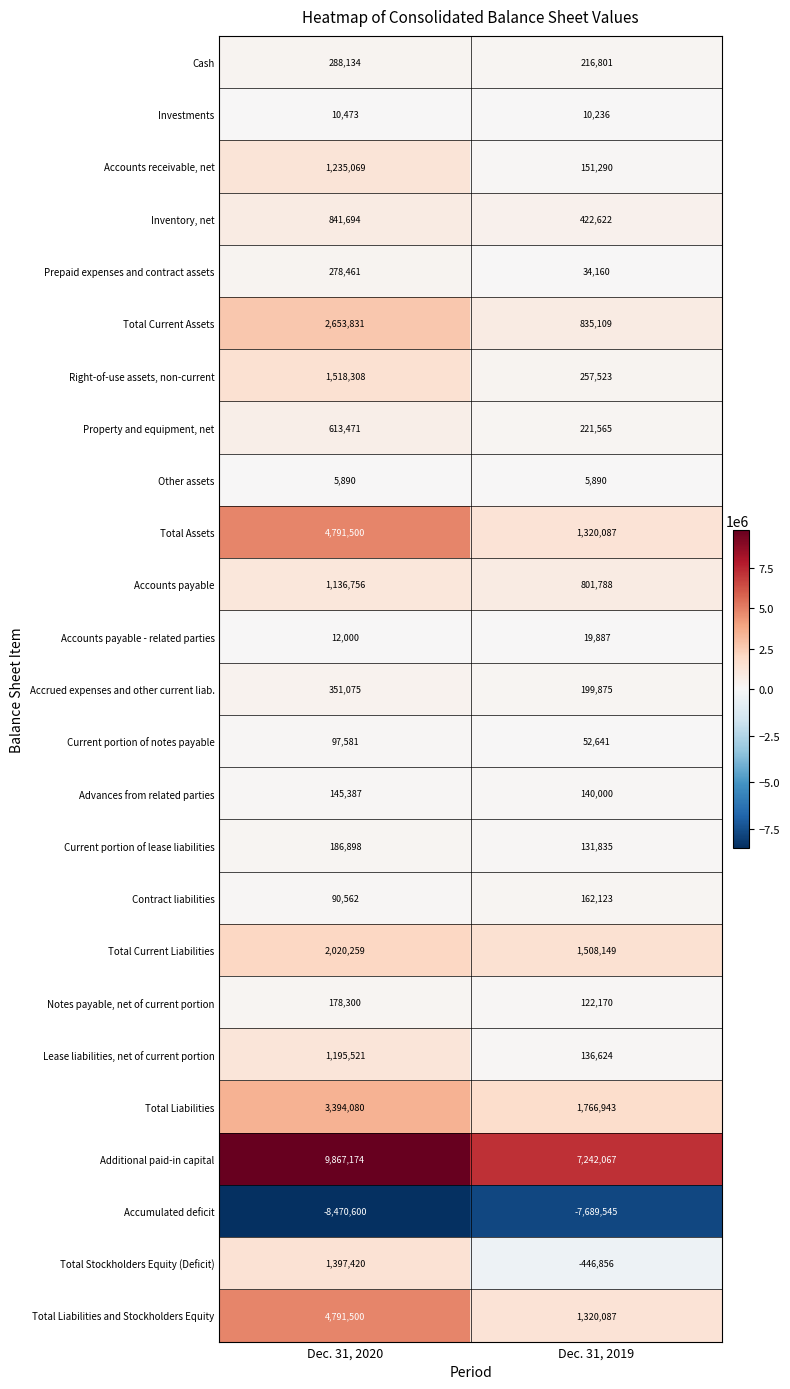

The Accounts payable series shows 1406796 at Dec. 31, 2019. True or false?

False